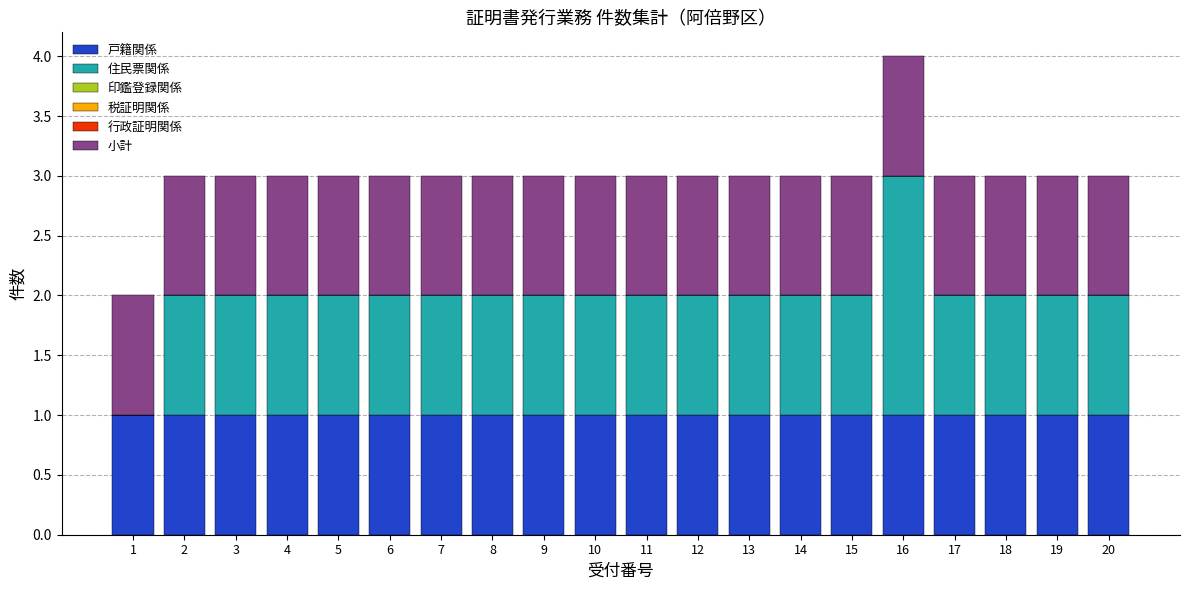

The value of 戸籍関係 at 8 is 0. True or false?

False